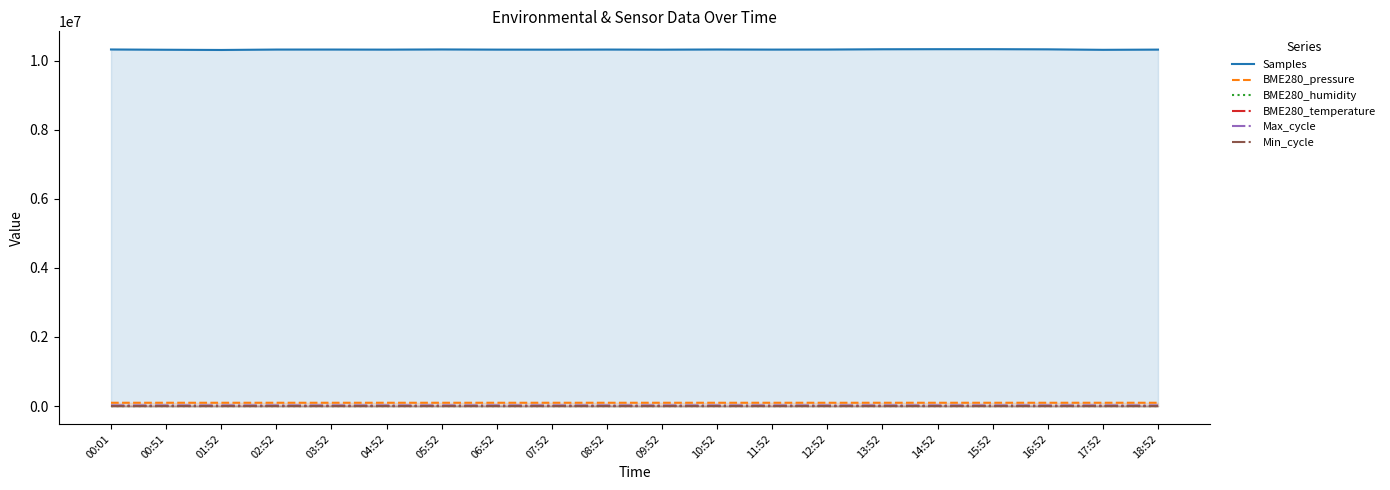

What is the difference between the highest and lowest values at 14:52?

10328573.9